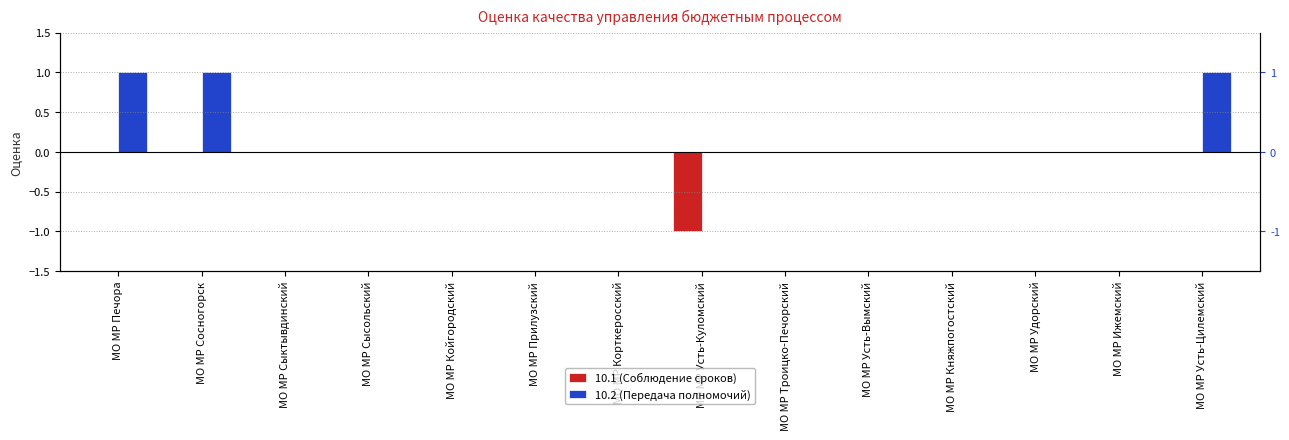

Where is 10.2 (Передача полномочий) nearest to the value 0?

МО МР Сыктывдинский